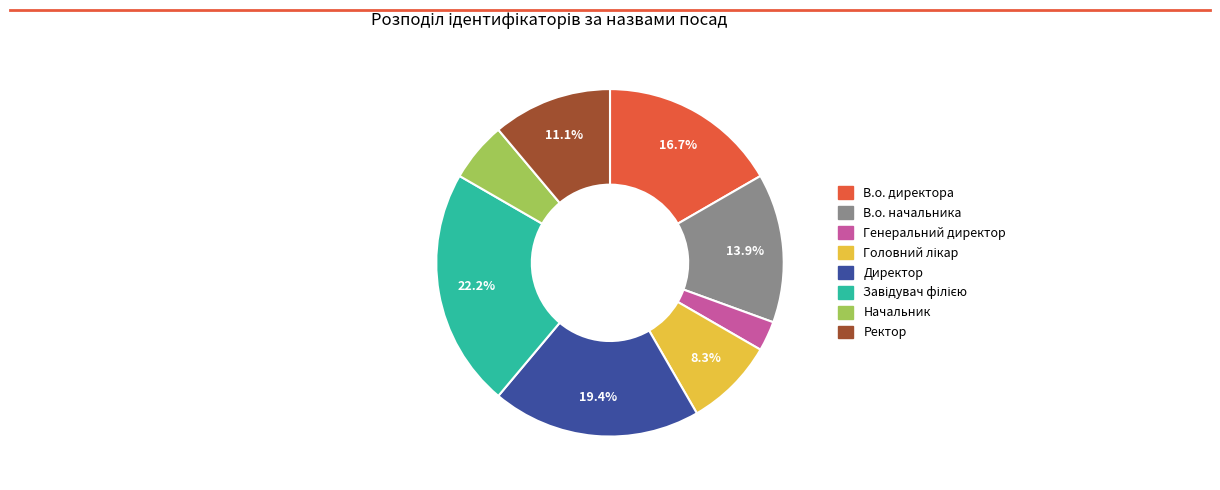

Does Генеральний директор represent more than half of the total?

No